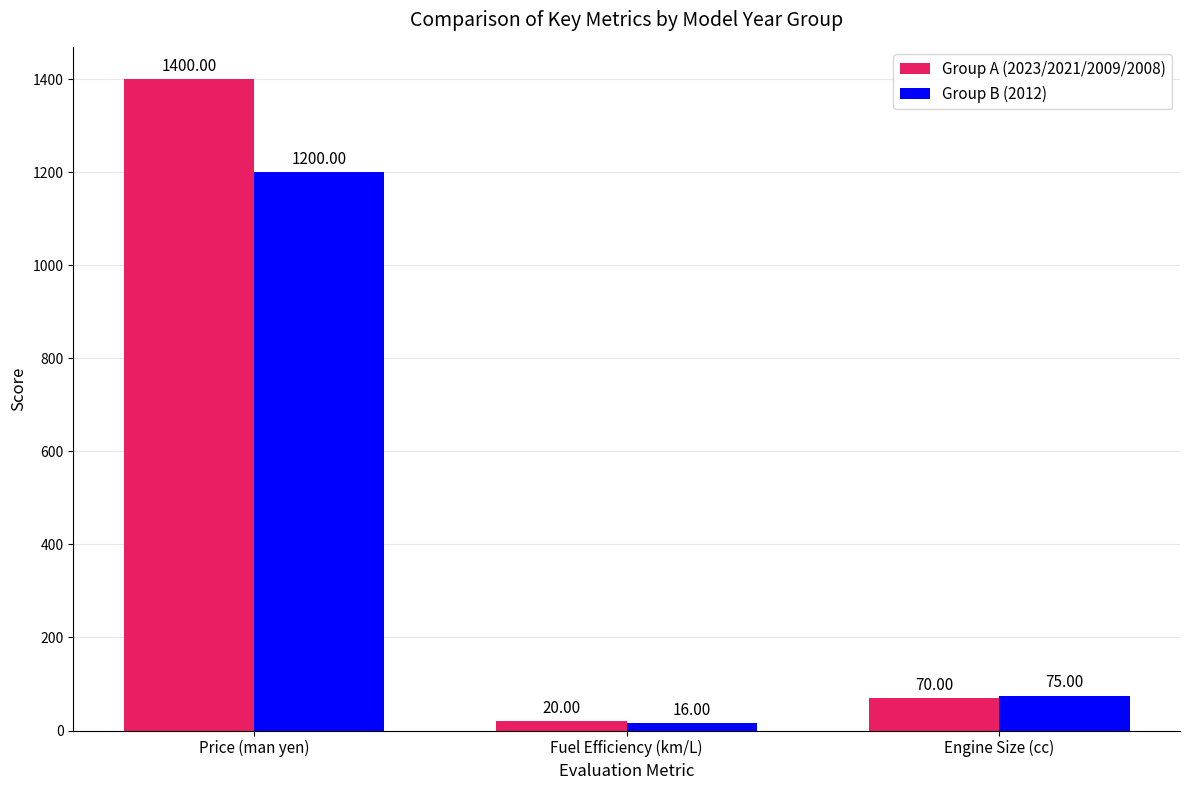

Is the value of Group B (2012) at Fuel Efficiency (km/L) greater than the value of Group A (2023/2021/2009/2008) at Price (man yen)?

No